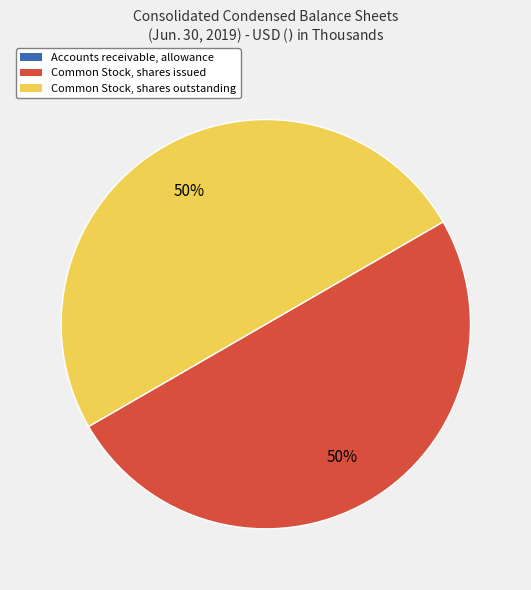

The Common Stock, shares outstanding slice represents 56% of the pie. True or false?

False